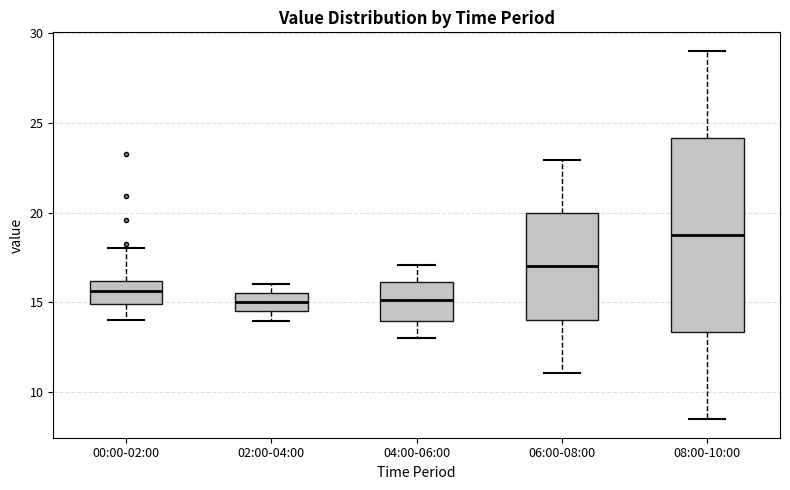

Reading left to right, read every box against the y-axis: the position of its median line, the range the box covers, and the ends of its whiskers. The values are not printed on the chart, so give them approximately, as read against the axis.

00:00-02:00: median 15.5, box 15.0 to 16.0, whiskers 14.0 to 18.0
02:00-04:00: median 15.0, box 14.5 to 15.5, whiskers 14.0 to 16.0
04:00-06:00: median 15.0, box 14.0 to 16.0, whiskers 13.0 to 17.0
06:00-08:00: median 17.0, box 14.0 to 20.0, whiskers 11.0 to 23.0
08:00-10:00: median 19.0, box 13.5 to 24.0, whiskers 8.5 to 29.0